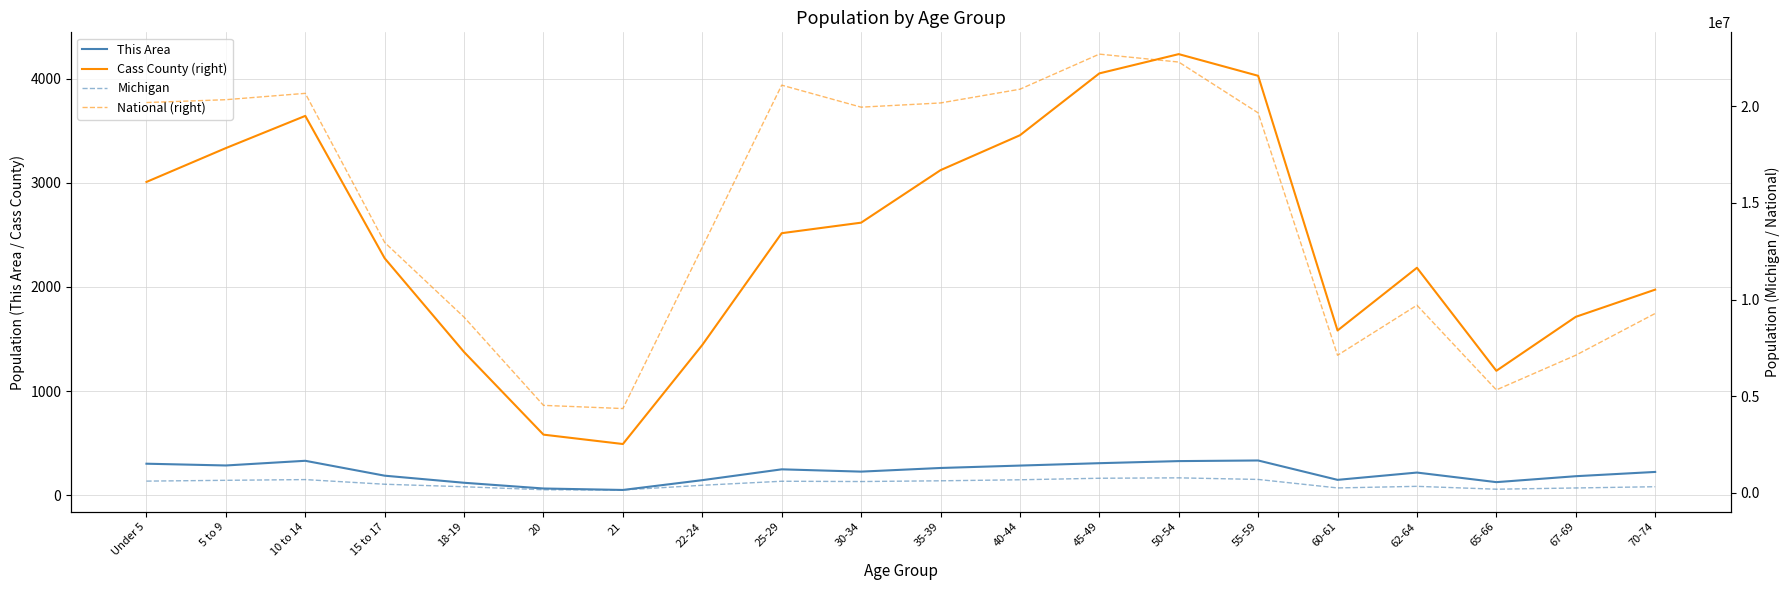

Reading right to left, what are all the values shown in this chart?

This Area: 70-74=224	67-69=183	65-66=126	62-64=218	60-61=148	55-59=334	50-54=328	45-49=308	40-44=285	35-39=262	30-34=227	25-29=249	22-24=145	21=51	20=65	18-19=120	15 to 17=188	10 to 14=331	5 to 9=286	Under 5=303
Cass County (right): 70-74=1974	67-69=1713	65-66=1195	62-64=2184	60-61=1582	55-59=4027	50-54=4235	45-49=4050	40-44=3456	35-39=3121	30-34=2617	25-29=2516	22-24=1443	21=492	20=582	18-19=1375	15 to 17=2275	10 to 14=3642	5 to 9=3333	Under 5=3008
Michigan: 70-74=306084	67-69=241312	65-66=177313	62-64=325744	60-61=243067	55-59=683186	50-54=765452	45-49=744581	40-44=665481	35-39=612493	30-34=574566	25-29=589583	22-24=381238	21=138484	20=149350	18-19=304817	15 to 17=434782	10 to 14=675216	5 to 9=637784	Under 5=596286
National (right): 70-74=9278166	67-69=7115361	65-66=5319902	62-64=9704197	60-61=7113727	55-59=19664805	50-54=22298125	45-49=22708591	40-44=20890964	35-39=20179642	30-34=19962099	25-29=21101849	22-24=12712576	21=4354294	20=4519129	18-19=9086089	15 to 17=12954254	10 to 14=20677194	5 to 9=20348657	Under 5=20201362